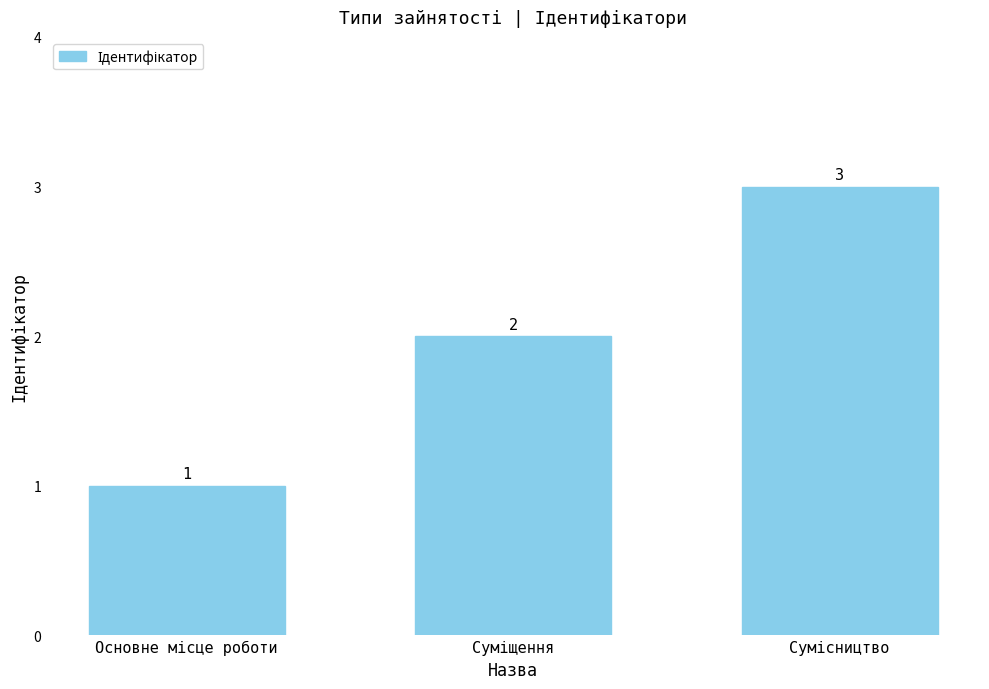

What is the value of the 2nd bar from the left?

2